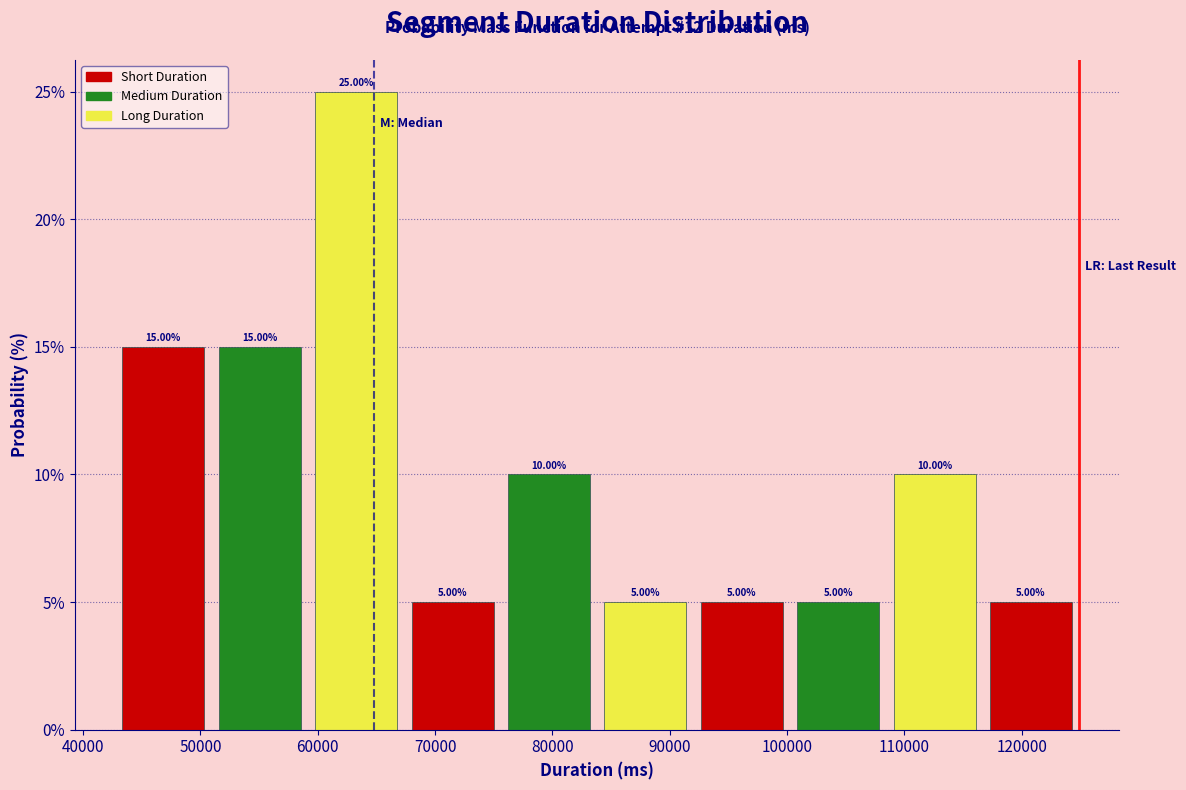

Over which range of the x-axis is the bar tallest?

59000 to 67000